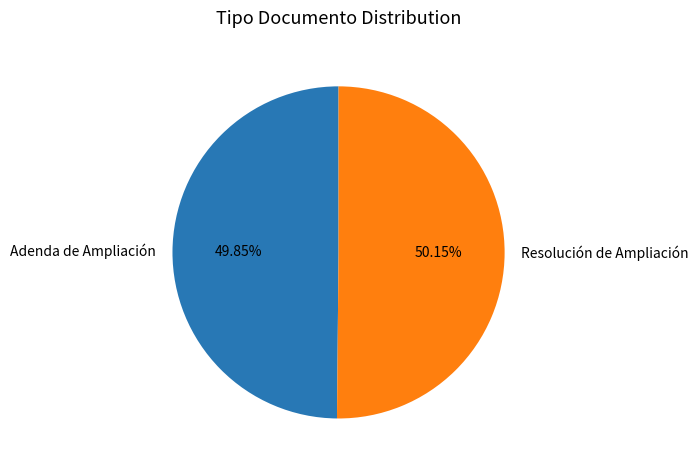

Combined, do Resolución de Ampliación and Adenda de Ampliación account for over 50%?

Yes